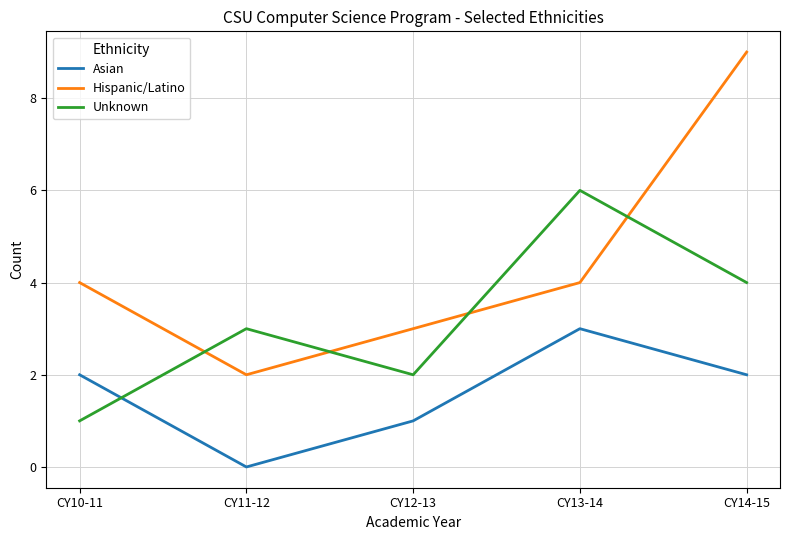

What value does the Asian series have at CY10-11?

2